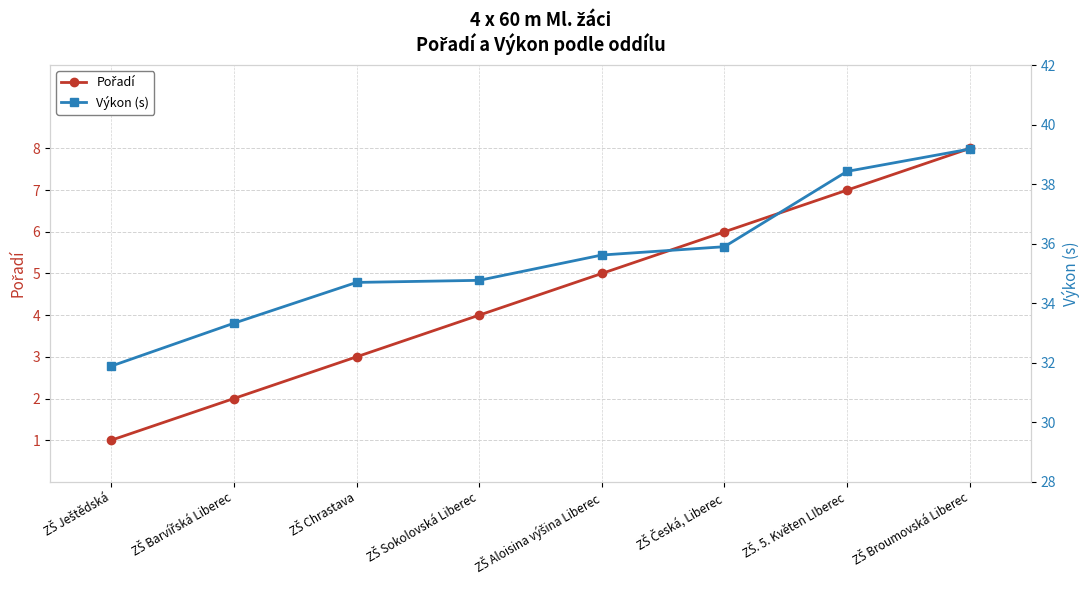

True or false: Pořadí and Výkon (s) intersect in this chart.

False